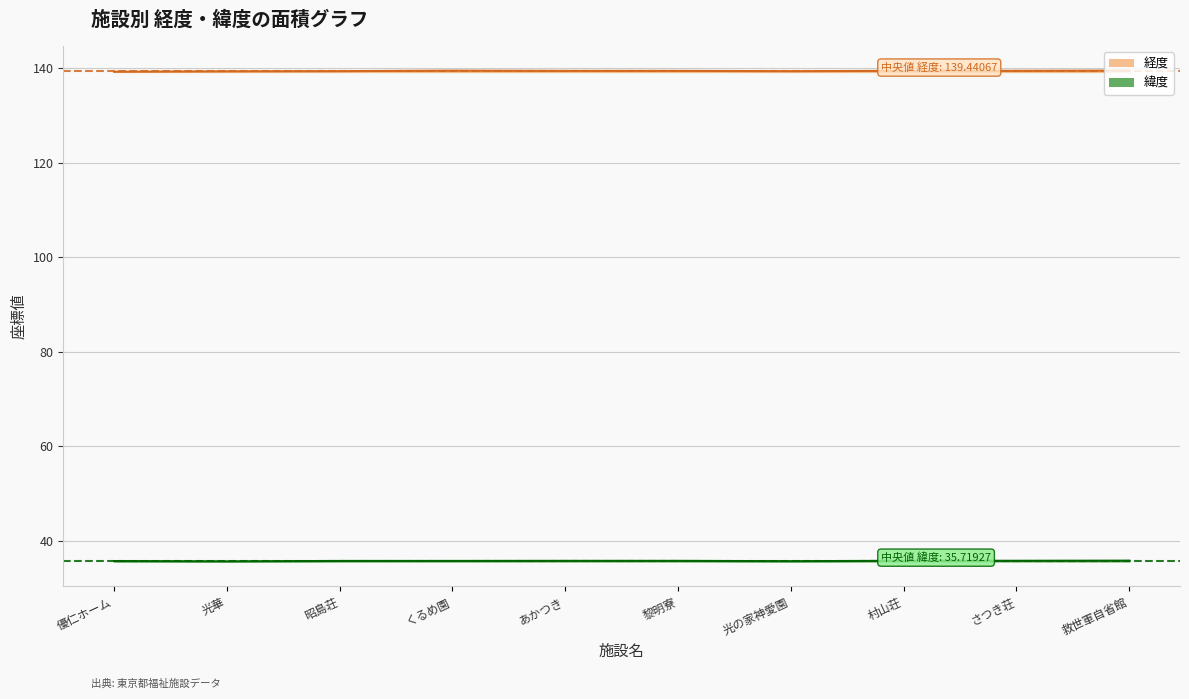

List the labels in order of 緯度 value, smallest first.

光華, 光の家神愛園, 優仁ホーム, 昭島荘, くるめ園, あかつき, 黎明寮, さつき荘, 村山荘, 救世軍自省館